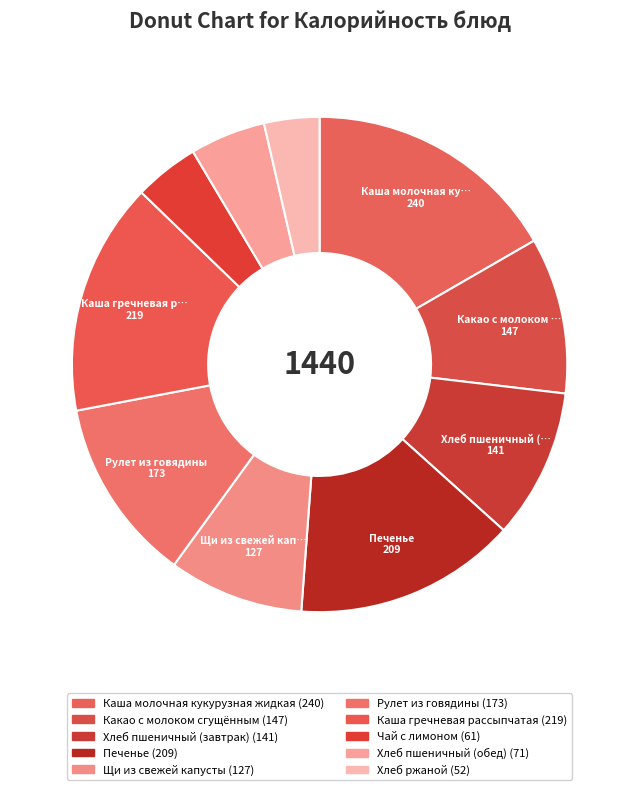

What is the total percentage of Каша гречневая рассыпчатая and Хлеб пшеничный (обед)?

20.1%